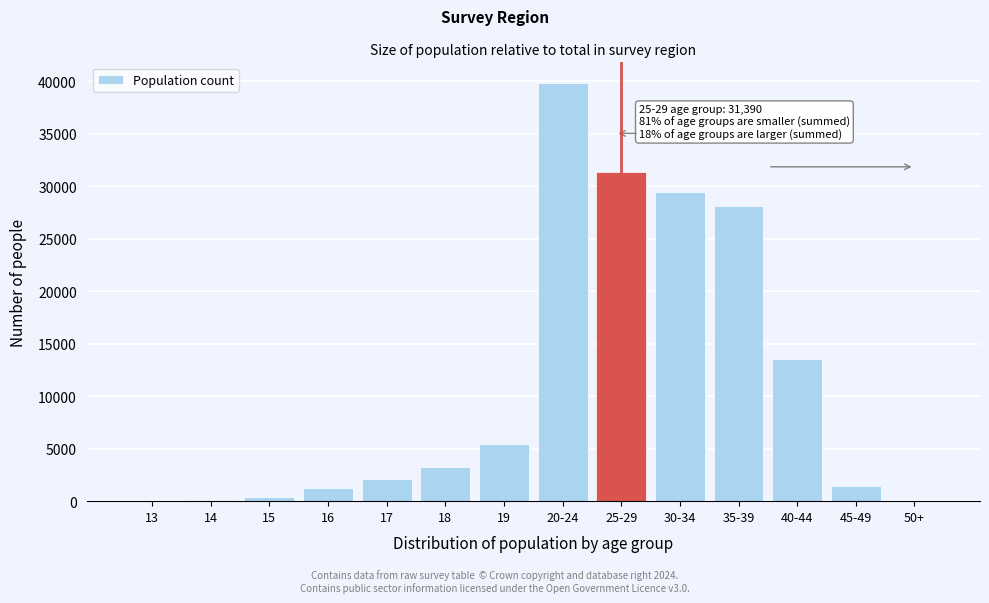

Is it true that the value at 45-49 is 1400?

True